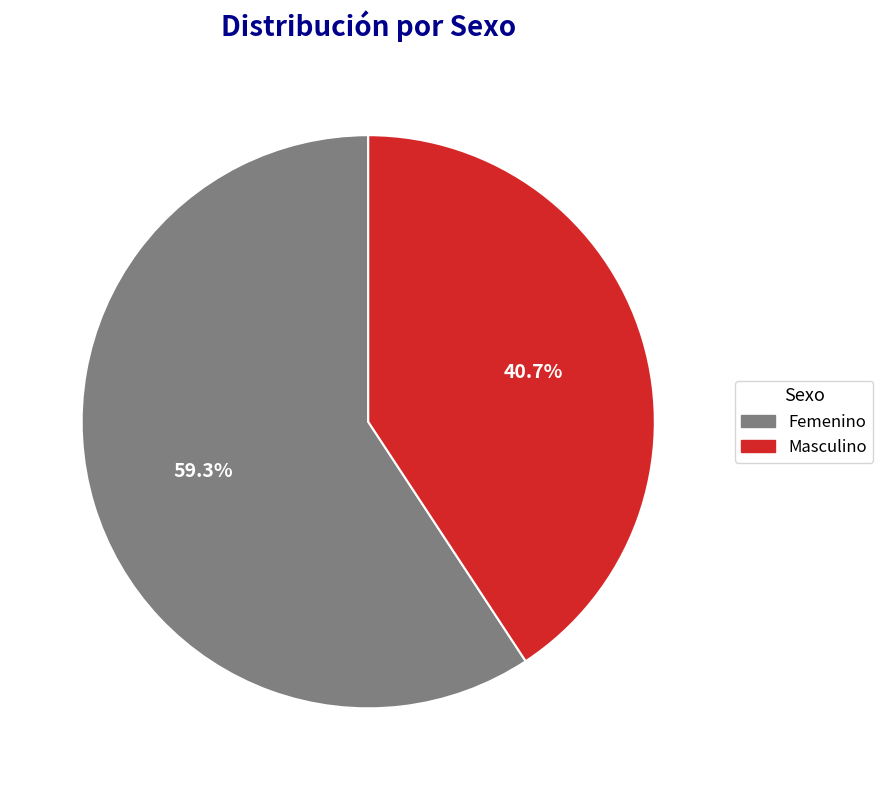

What percentage is the Masculino slice, to the nearest percent?

41%